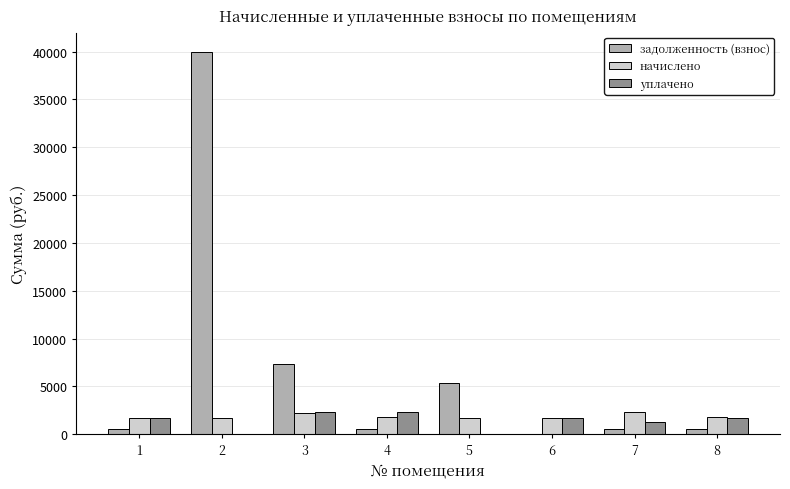

Which series has the largest total across all categories?

задолженность (взнос)